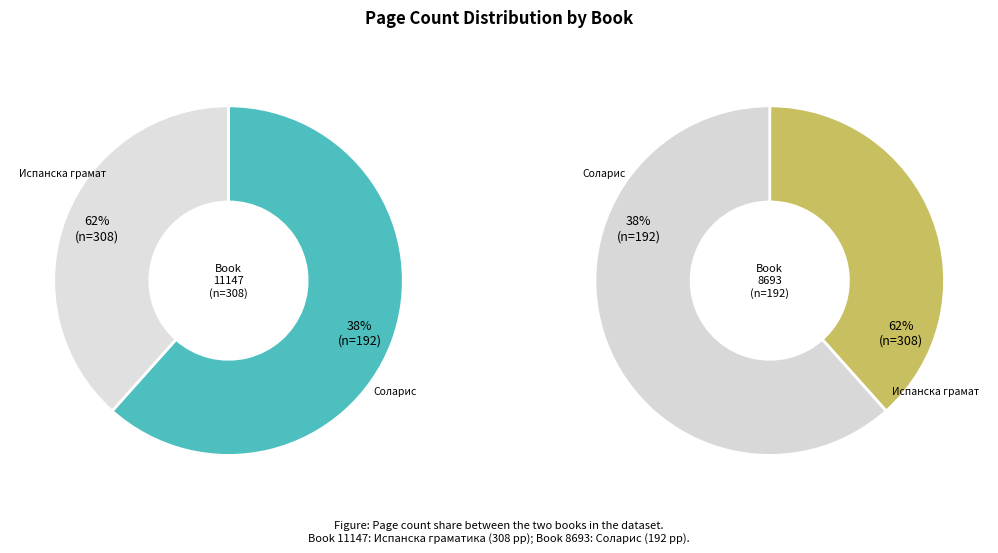

What is the change in value from Испанска граматика (11147) to Соларис (8693)?

-116